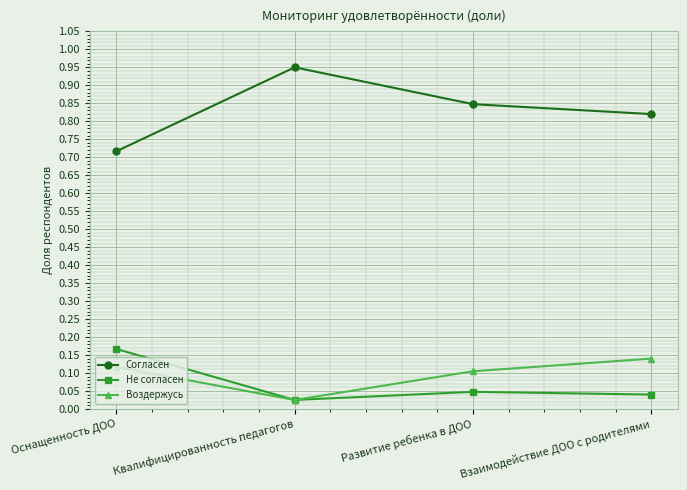

Which category has the lowest value in the Воздержусь series?

Квалифицированность педагогов